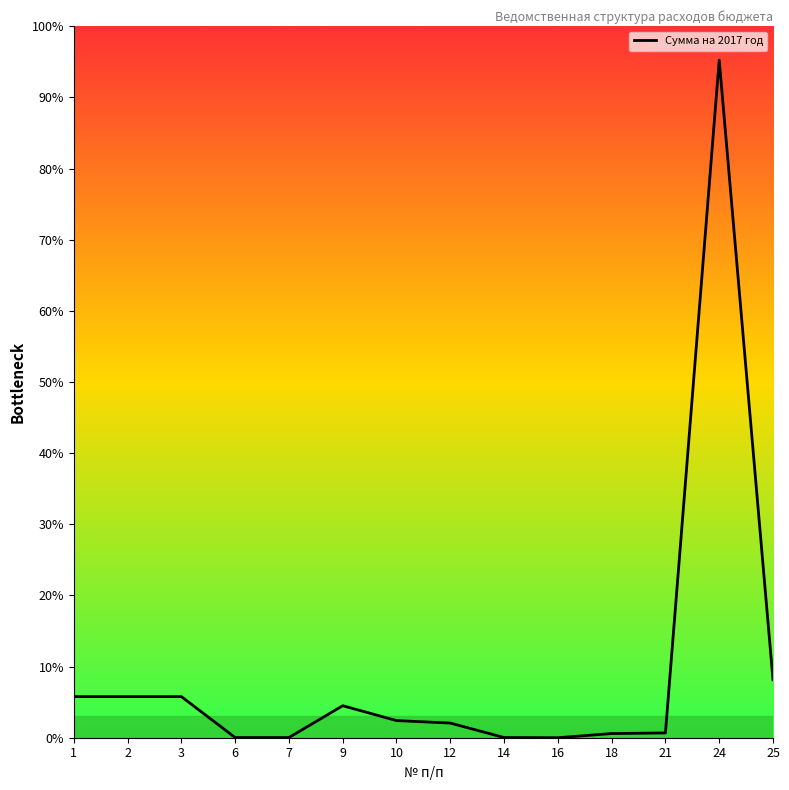

Rank the categories by value from highest to lowest.

24, 25, 1, 2, 3, 9, 10, 12, 21, 18, 14, 6, 7, 16